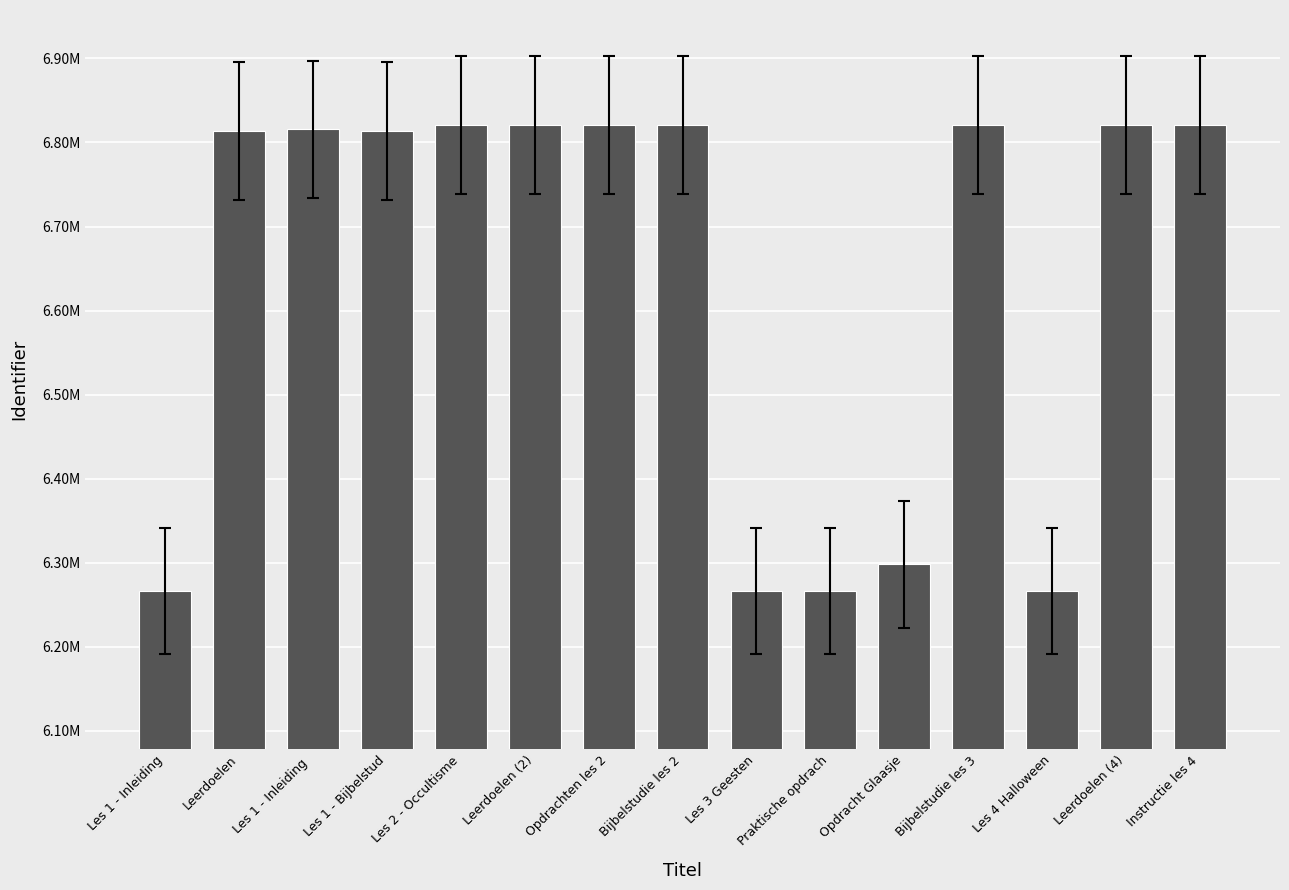

Reading left to right, list all the values displayed in this chart.

Les 1 - Inleiding=6266401	Leerdoelen=6813778	Les 1 - Inleiding =6815629	Les 1 - Bijbelstud=6813784	Les 2 - Occultisme=6820742	Leerdoelen (2)=6820743	Opdrachten les 2=6820747	Bijbelstudie les 2=6820785	Les 3 Geesten=6266411	Praktische opdrach=6266414	Opdracht Glaasje=6298510	Bijbelstudie les 3=6821082	Les 4 Halloween=6266416	Leerdoelen (4)=6820819	Instructie les 4=6820837